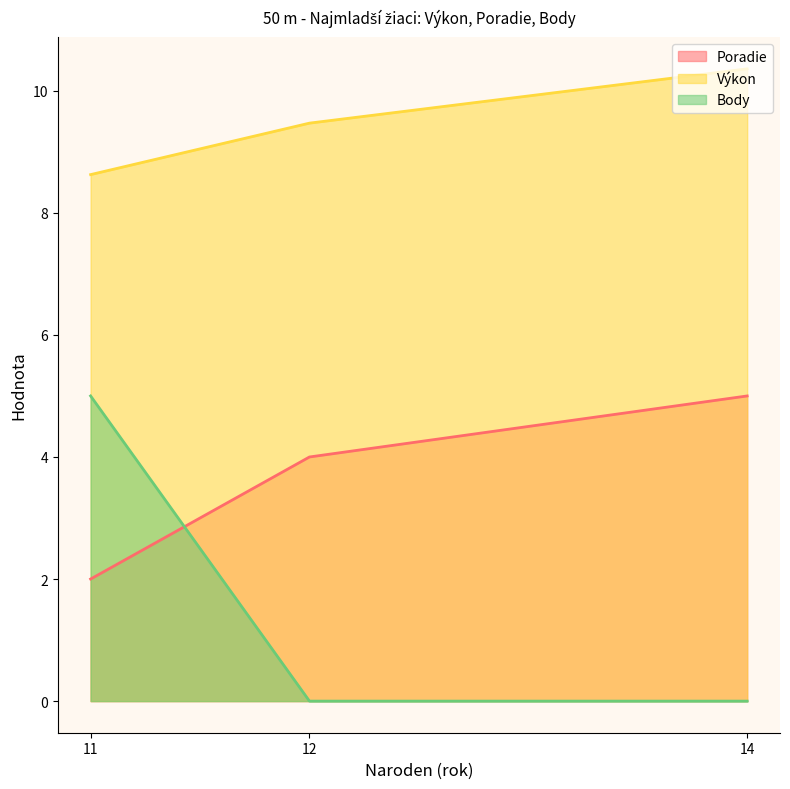

What is the approximate value of Poradie at 12?

4.0